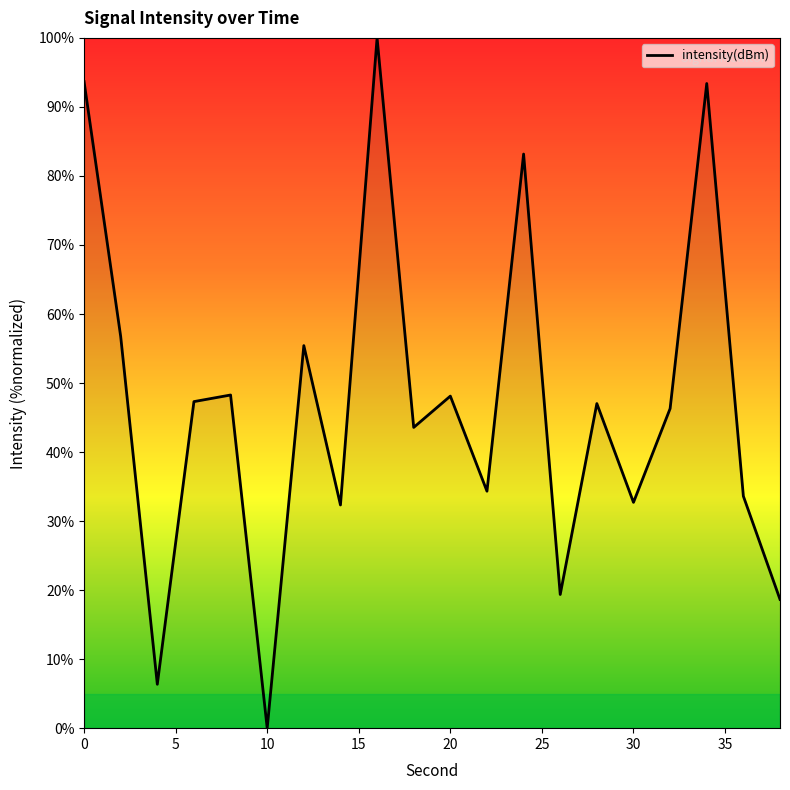

What is the maximum value shown in the chart?

100.0